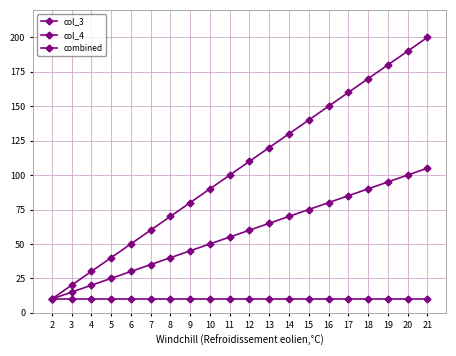

Which series has the largest range (max minus min)?

col_3